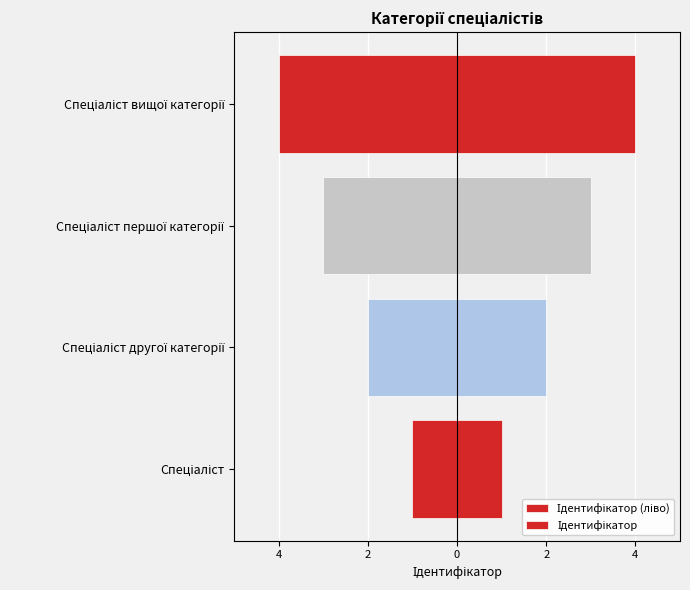

Count the Ідентифікатор values in the range 2 to 4.

3